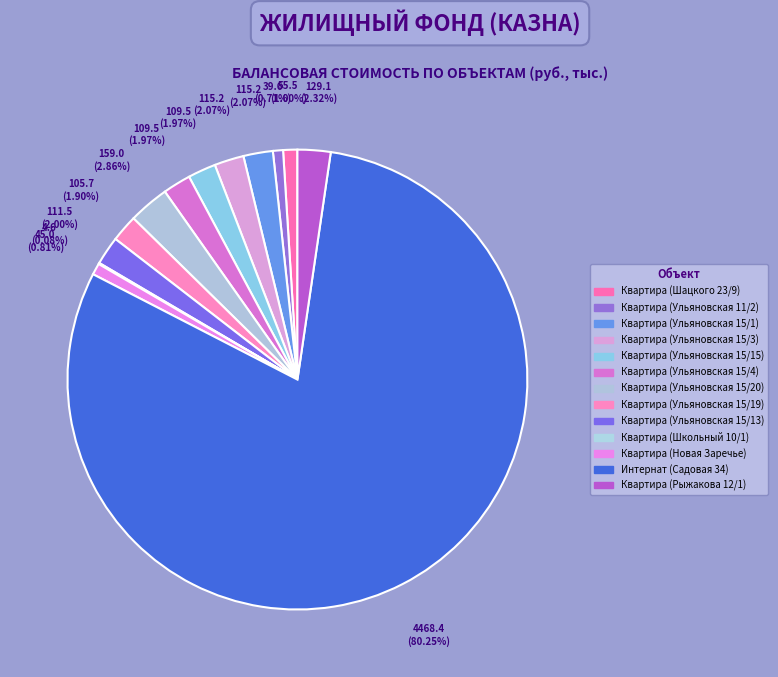

The Квартира (Шацкого 23/9) slice represents 1% of the pie. True or false?

True